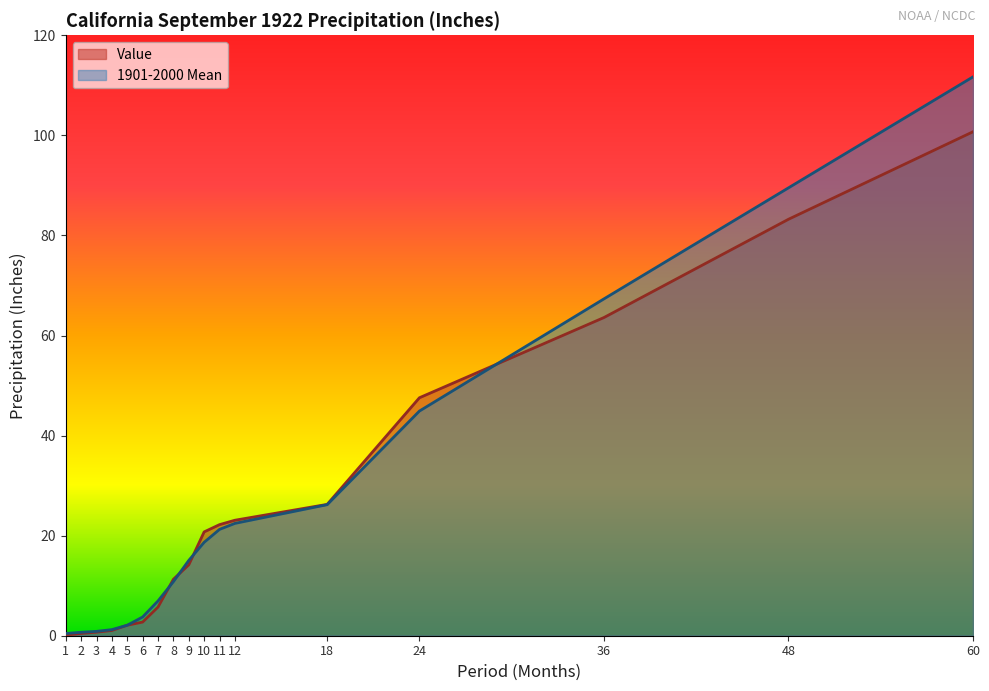

What is the value of the Value point at the 14th from the left?

47.6